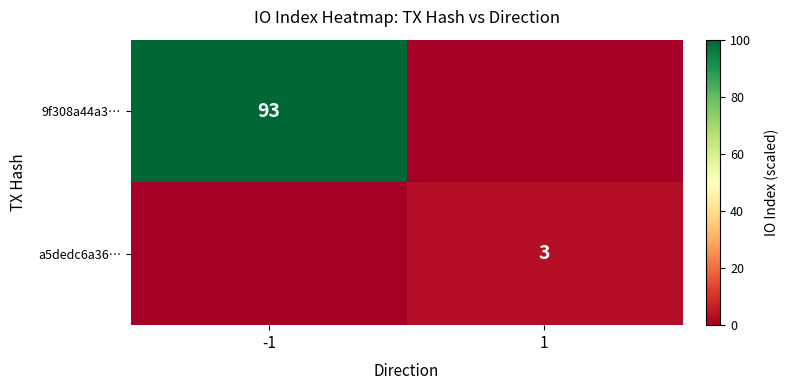

The value of 9f308a44a3… at -1 is 158.6. True or false?

False